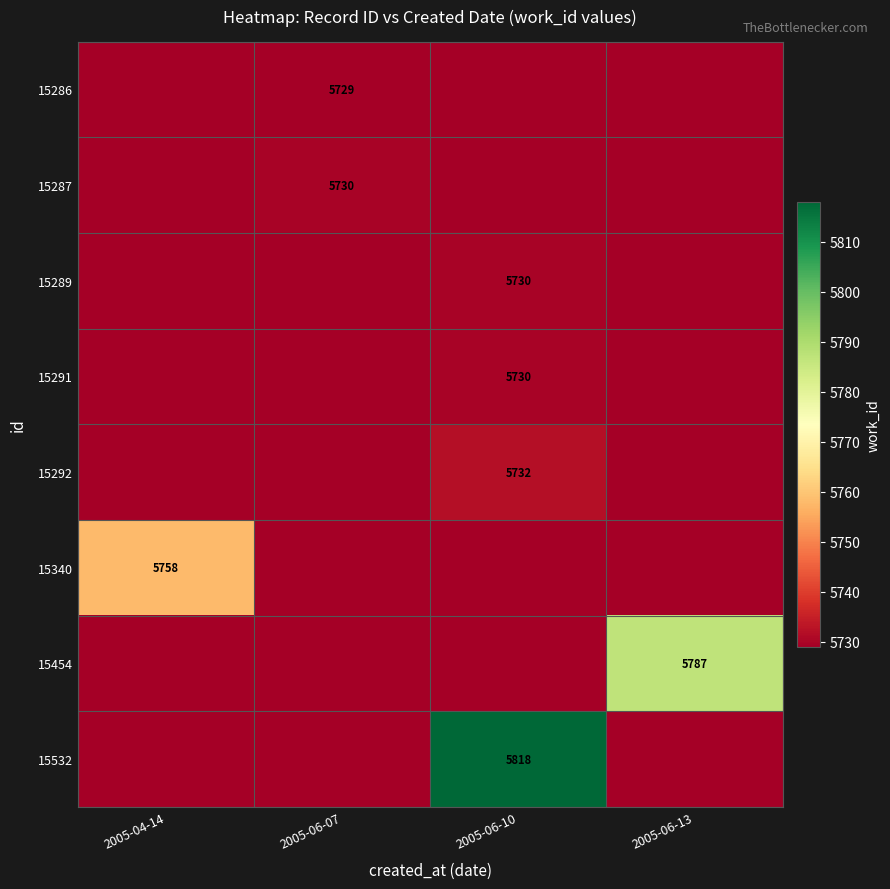

The 15291 series shows 5730 at 2005-06-10. True or false?

True